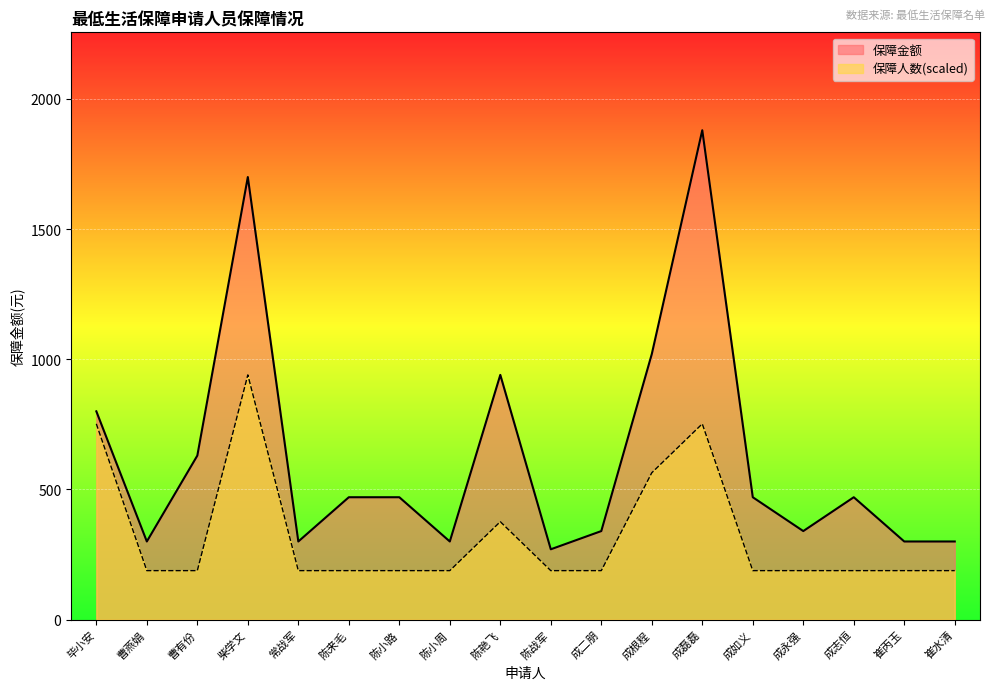

What is the total value across all series at 成志恒?

658